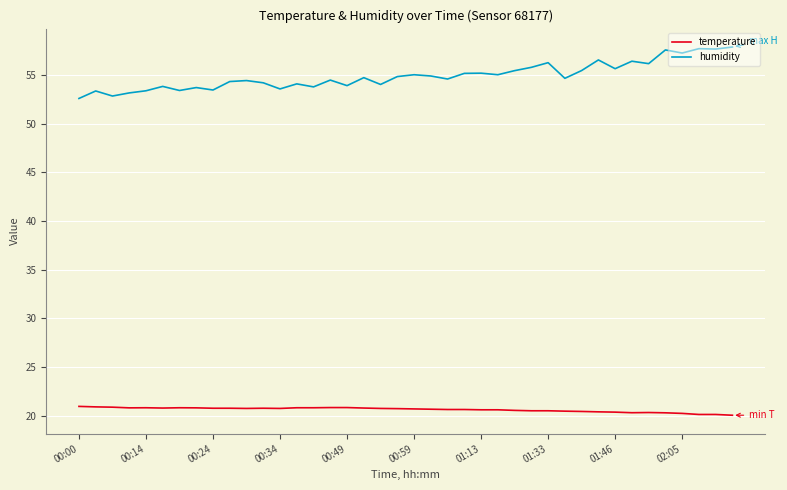

True or false: temperature and humidity cross at least once.

False